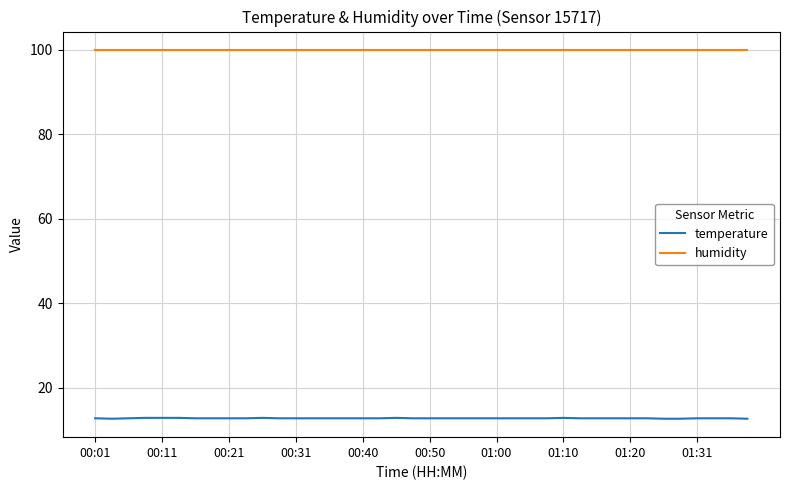

Which series has the largest total across all categories?

humidity